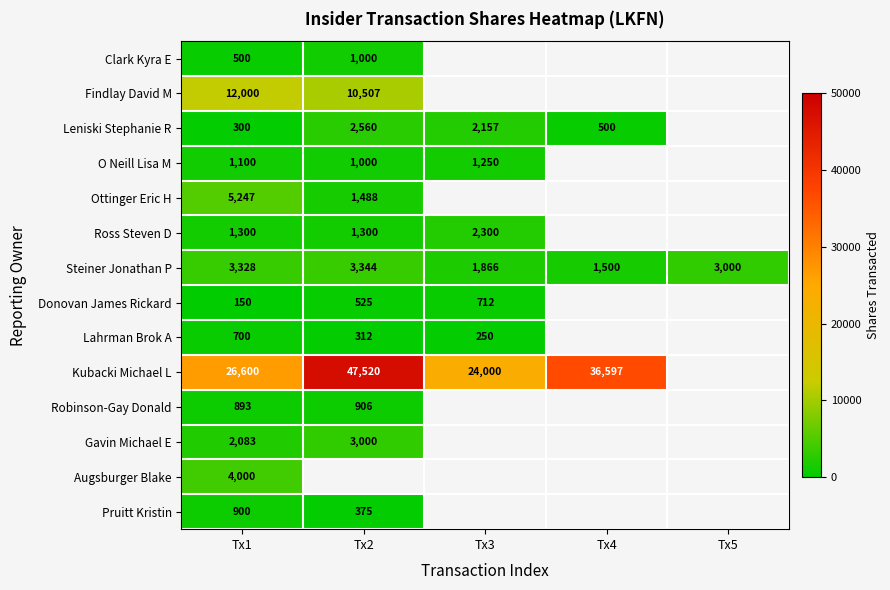

Where does the Steiner Jonathan P series first go above 3000?

Tx1